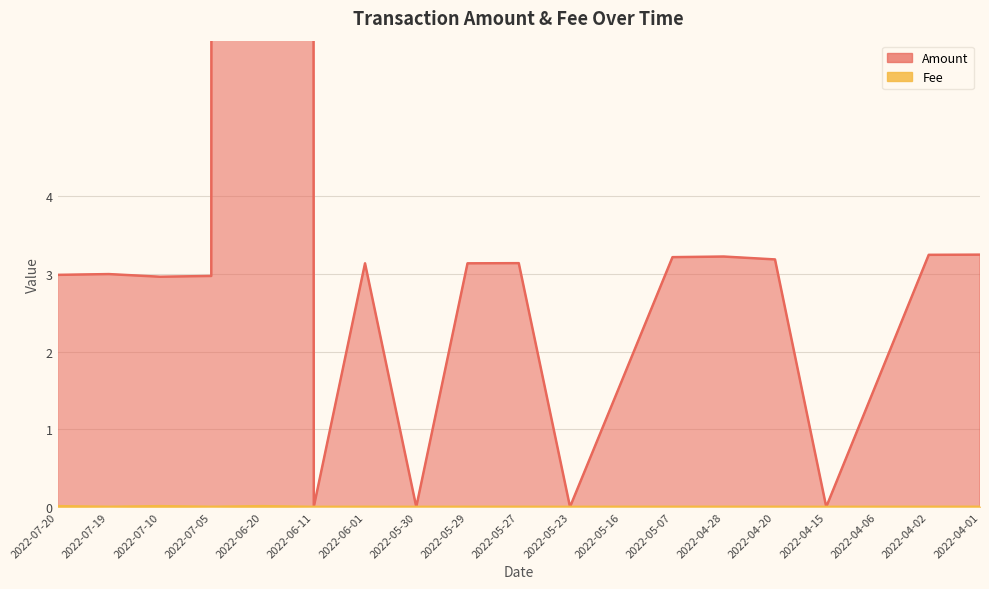

Is the value of Fee at 2022-07-19 greater than the value of Amount at 2022-05-16?

No